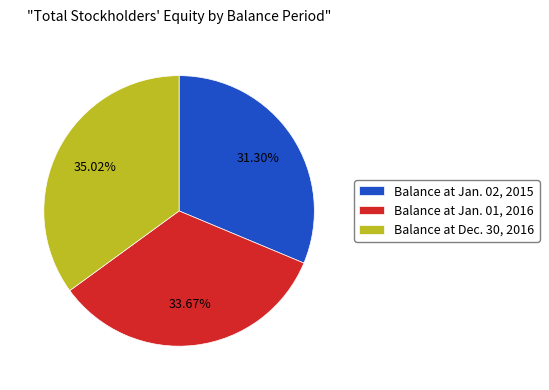

What percentage is the Balance at Dec. 30, 2016 slice, to the nearest percent?

35%